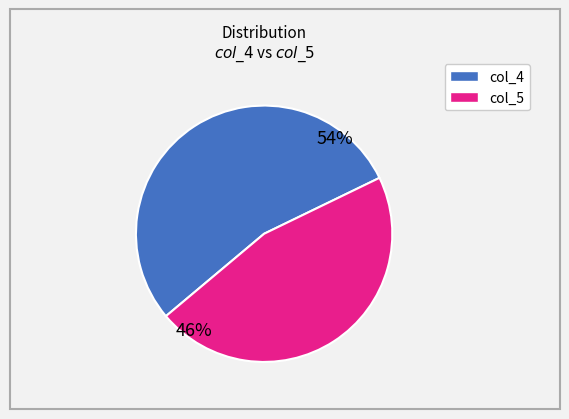

How many segments does this pie chart have?

2